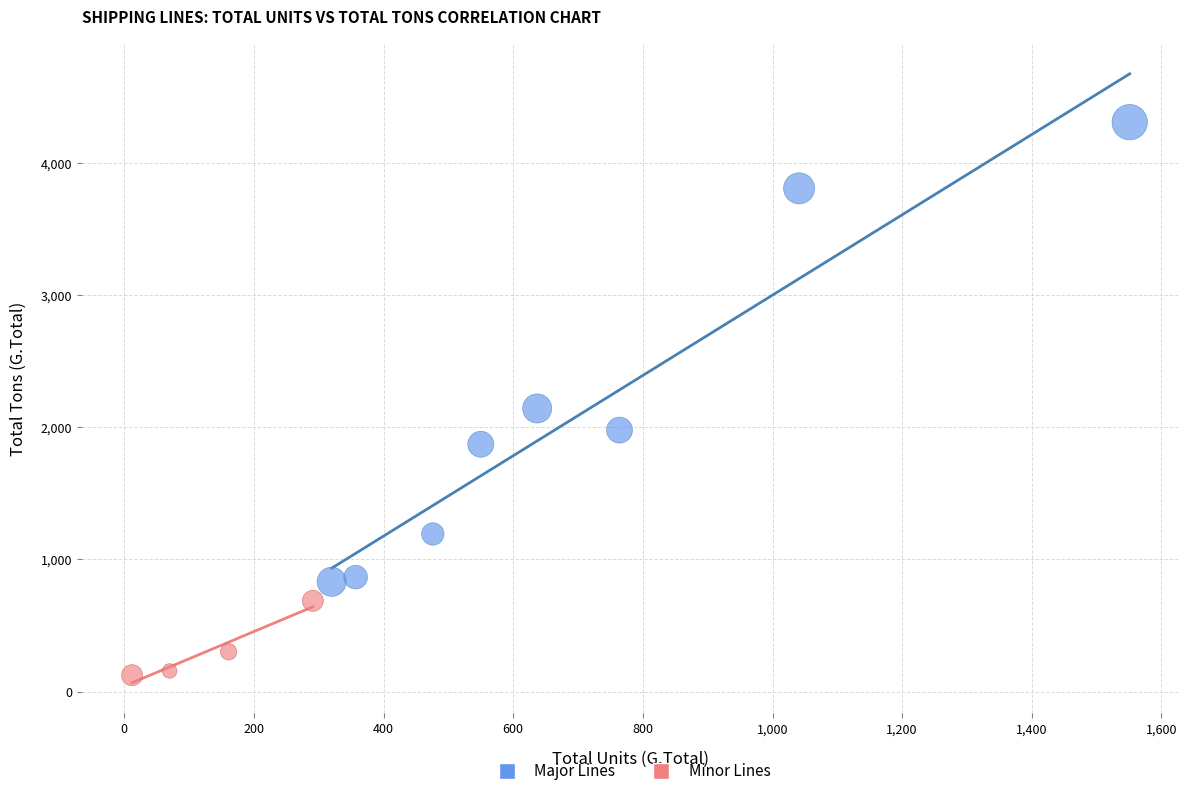

What are all the series names shown in the legend?

Major Lines, Minor Lines